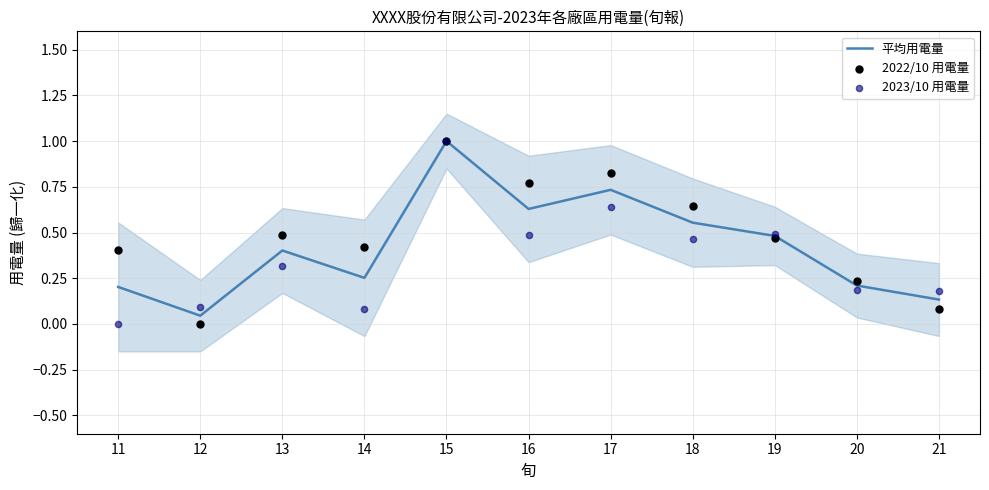

Which series contains the lowest Y value?

2022/10 用電量